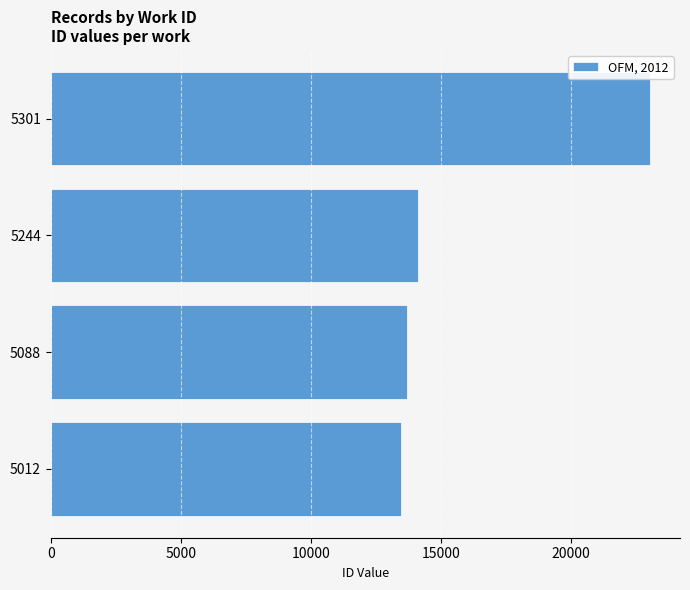

What is the ratio of the value at 5012 to the value at 5088?

1.0